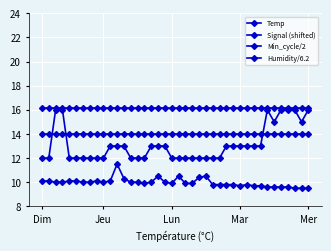

True or false: Min_cycle/2 and Temp cross at least once.

False